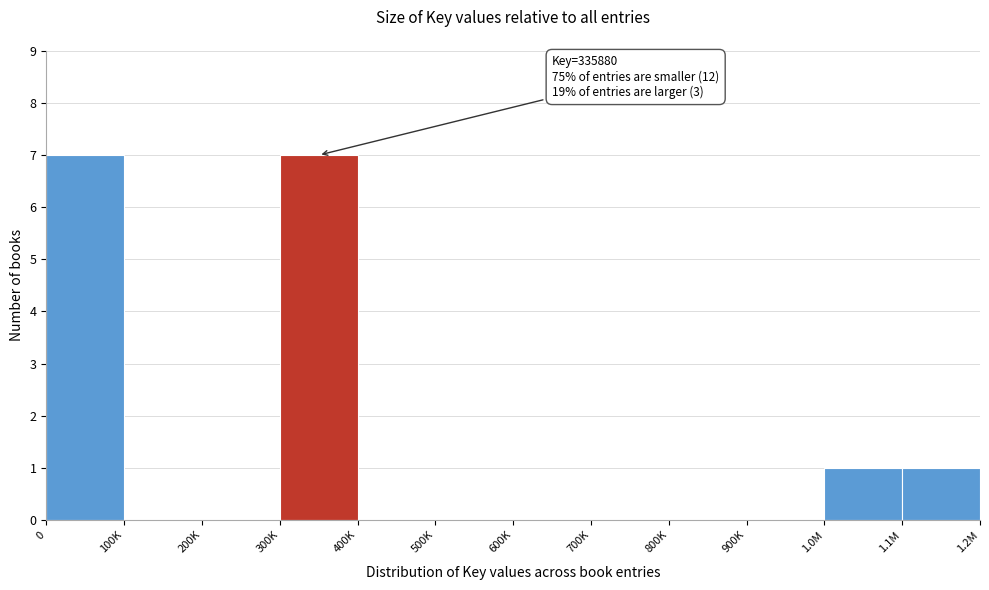

Reading right to left, what are all the values shown in this chart?

1.1M=1	1.0M=1	900K=0	800K=0	700K=0	600K=0	500K=0	400K=0	300K=7	200K=0	100K=0	0=7